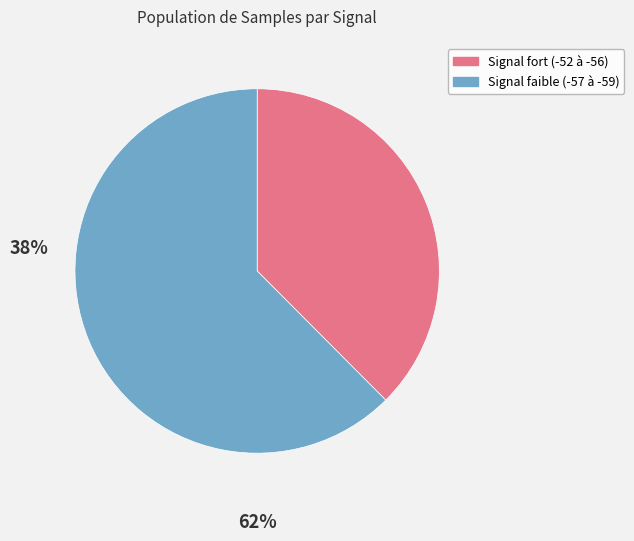

Is there a majority slice in this chart?

Yes